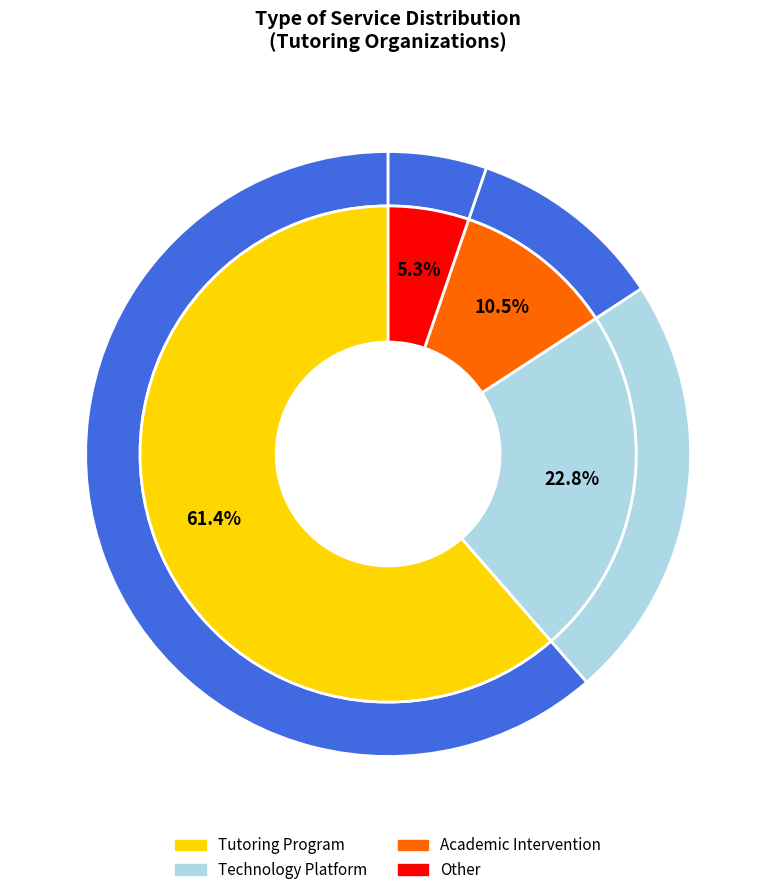

How many segments does this pie chart have?

4